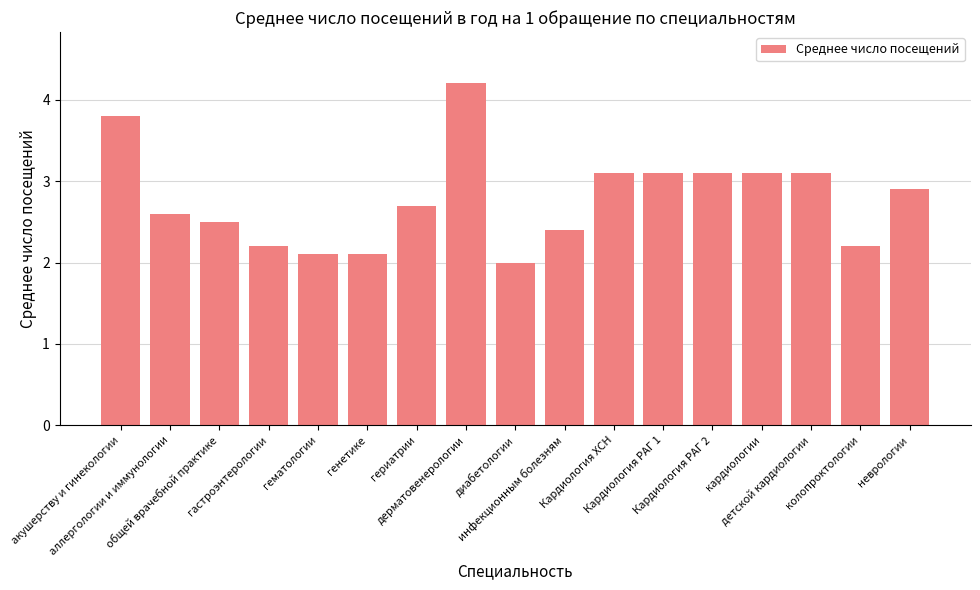

True or false: the data shows 3.1 at кардиологии.

True